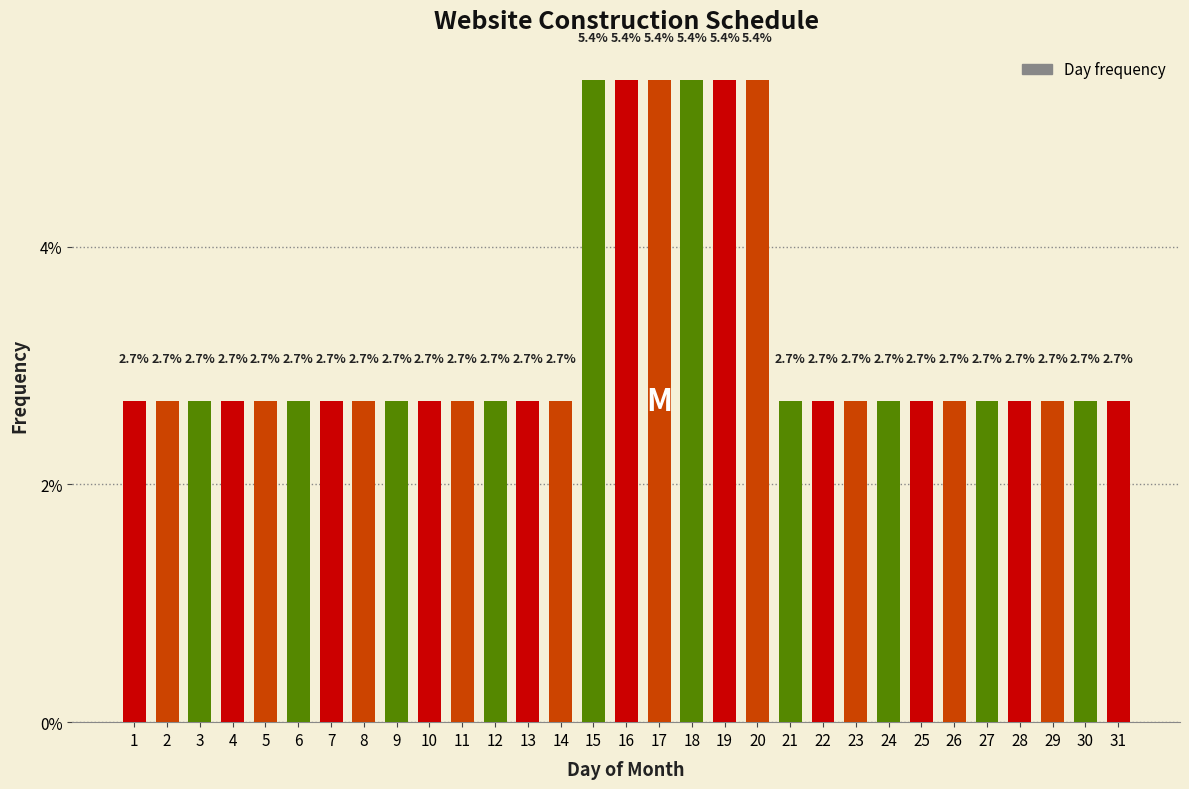

Reading right to left, extract all data points from this chart.

2.7	2.7	2.7	2.7	2.7	2.7	2.7	2.7	2.7	2.7	2.7	5.4	5.4	5.4	5.4	5.4	5.4	2.7	2.7	2.7	2.7	2.7	2.7	2.7	2.7	2.7	2.7	2.7	2.7	2.7	2.7